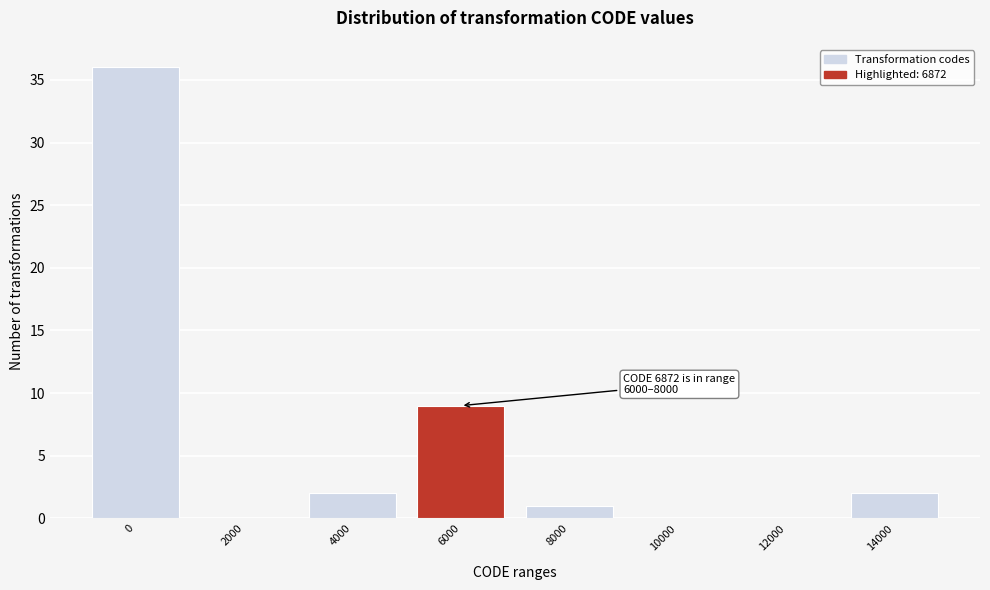

Reading right to left, list all the values displayed in this chart.

14000=2	12000=0	10000=0	8000=1	6000=9	4000=2	2000=0	0=36